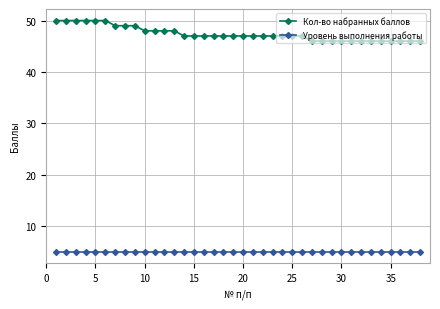

Which series has the widest spread of values?

Кол-во набранных баллов